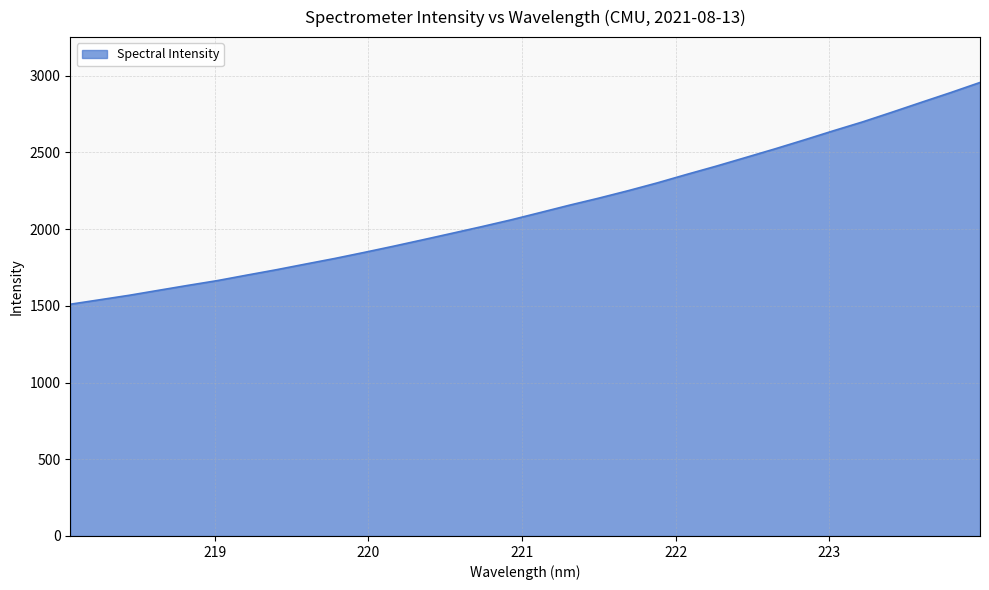

What is the difference between the maximum and minimum values?

1445.3